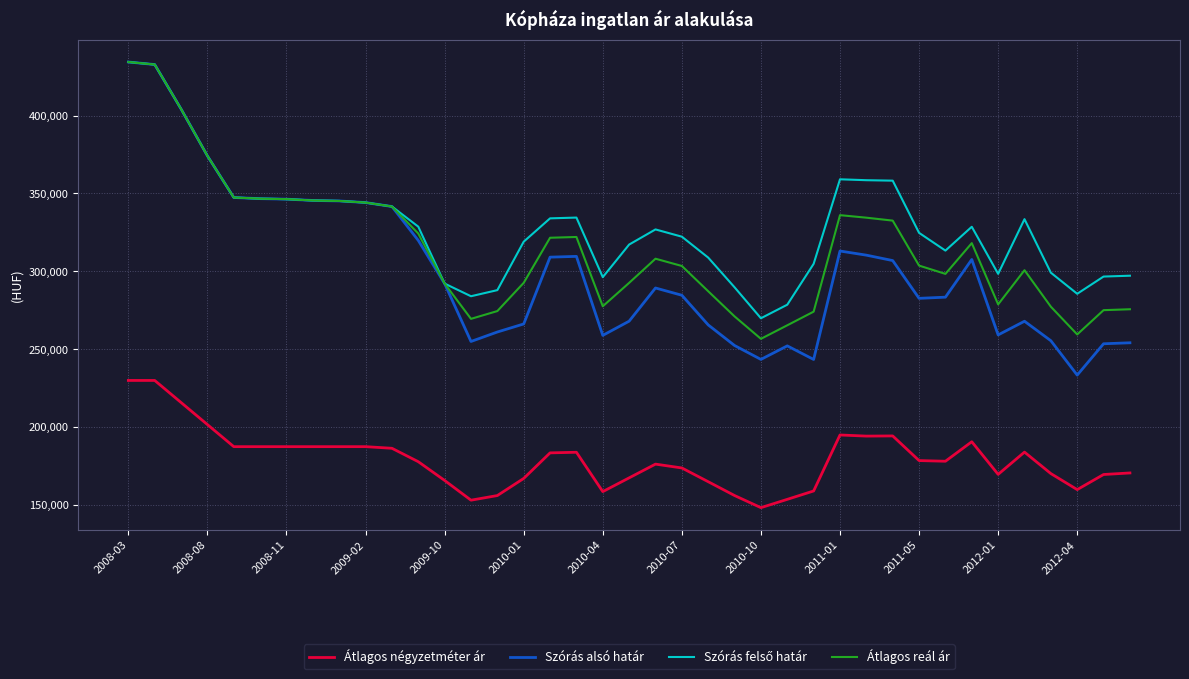

What is the maximum value for Szórás alsó határ?

434397